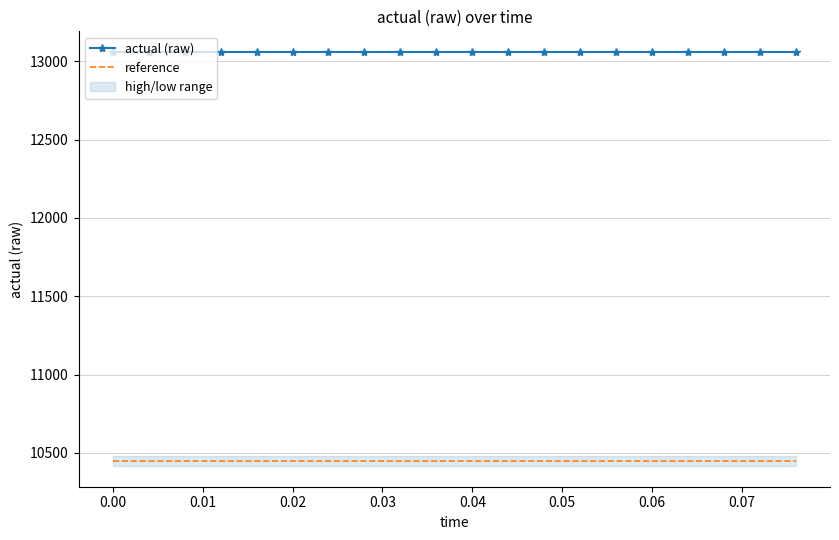

True or false: actual (raw) and reference intersect in this chart.

False